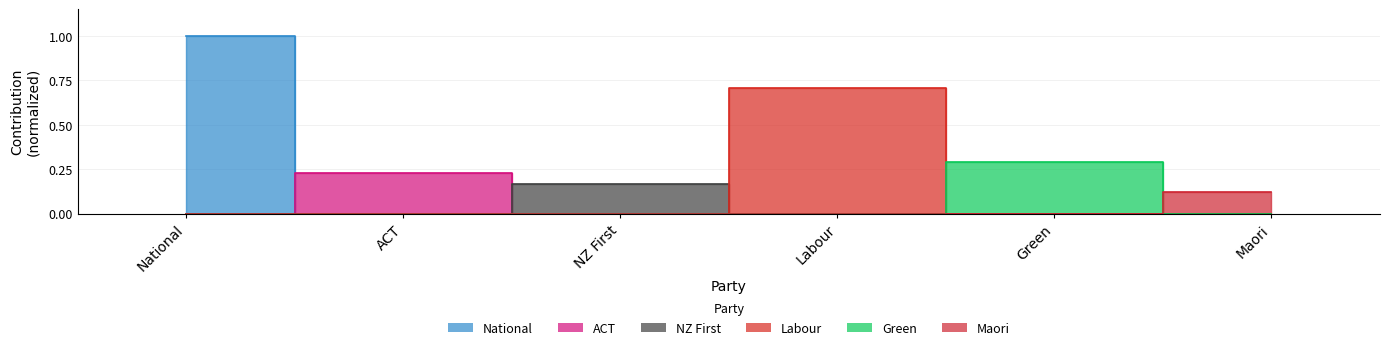

What is the label of the 5th point from the right?

ACT